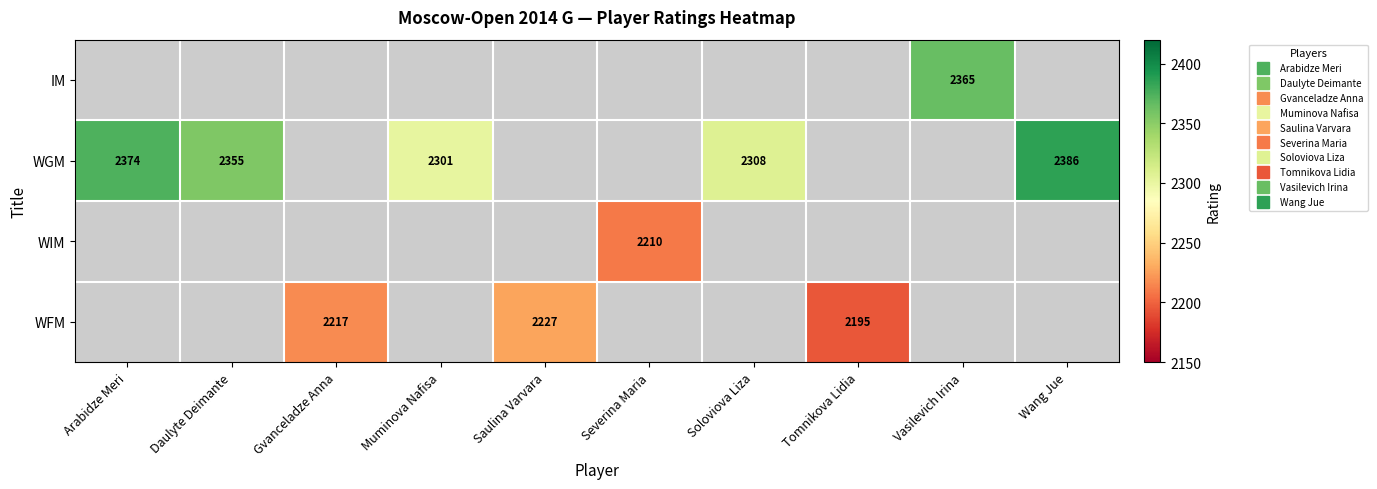

Which series has the largest range (max minus min)?

WGM